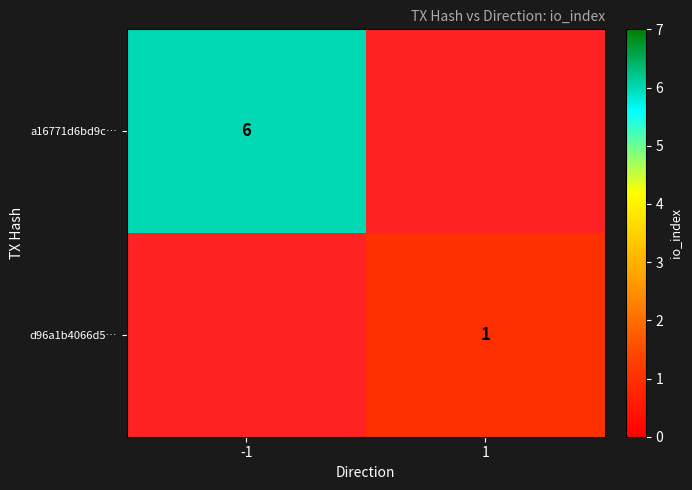

Which category has the lowest value across all series?

1